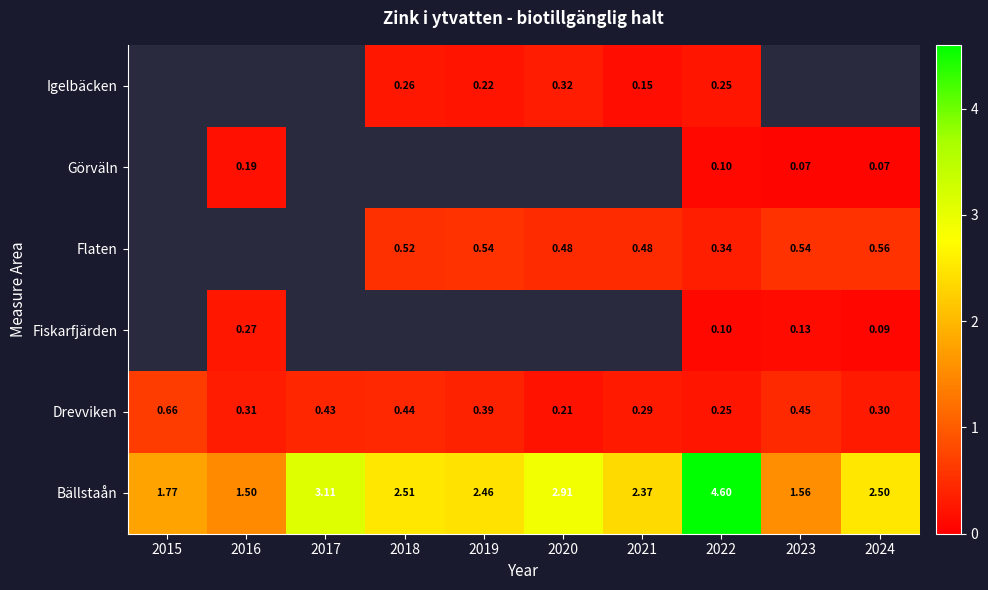

Rank the series at 2023 from lowest to highest value.

Görväln, Fiskarfjärden, Drevviken, Flaten, Bällstaån, Igelbäcken